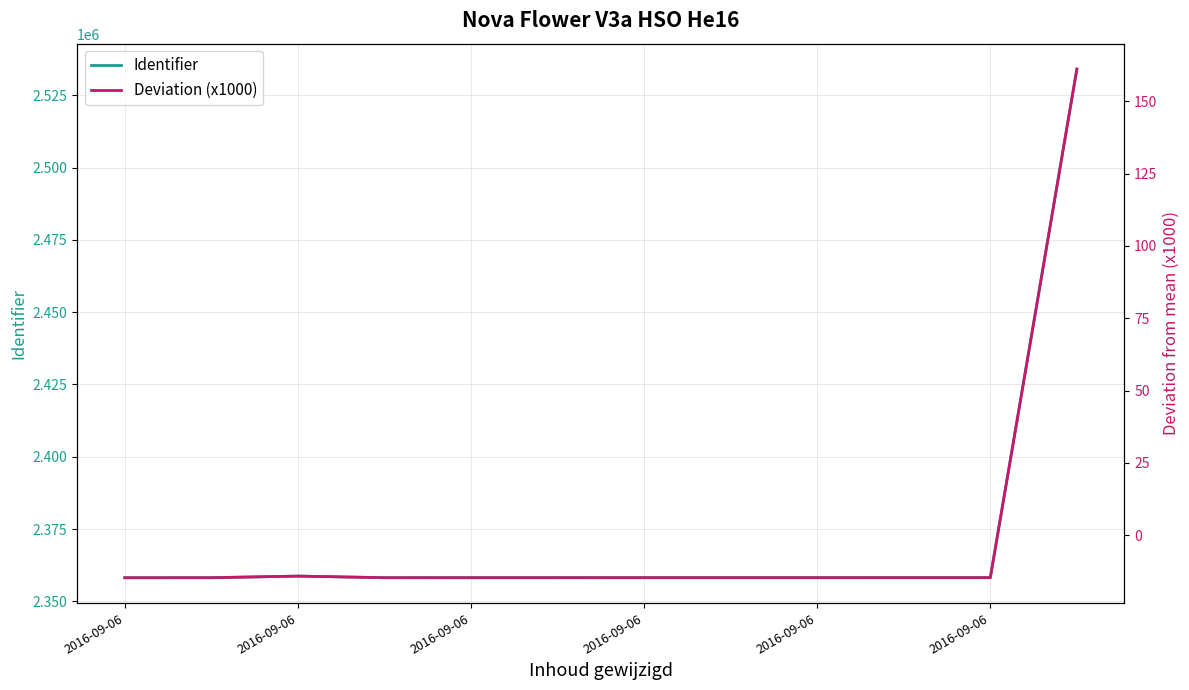

True or false: Identifier has a value of 2358208.0 at 2016-09-06.

True